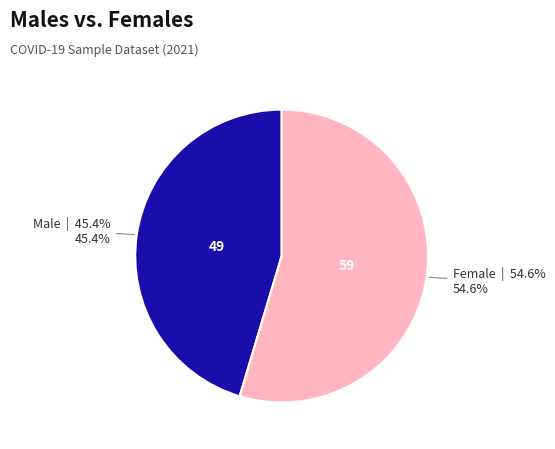

Does any single category account for the majority?

Yes